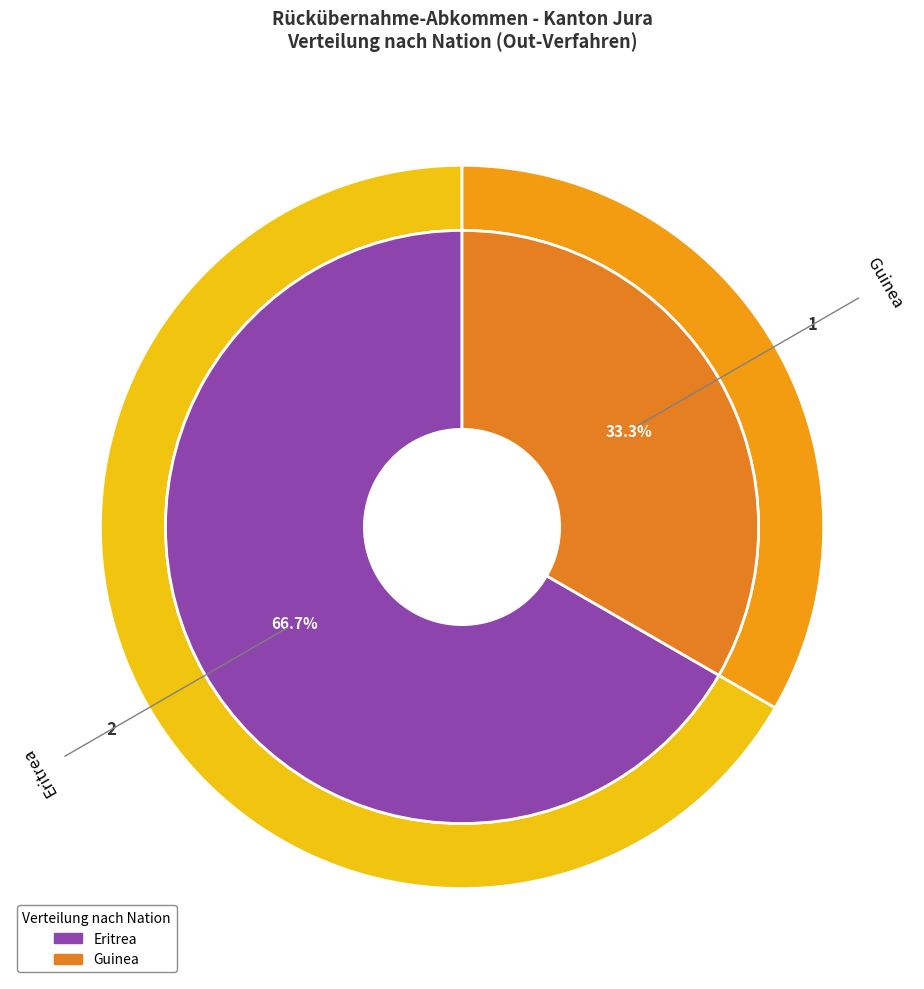

Which category has the biggest portion of the pie?

Eritrea